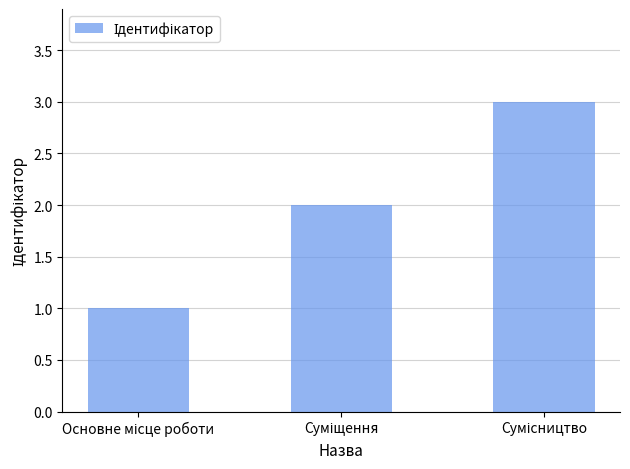

Are the bars horizontal?

No